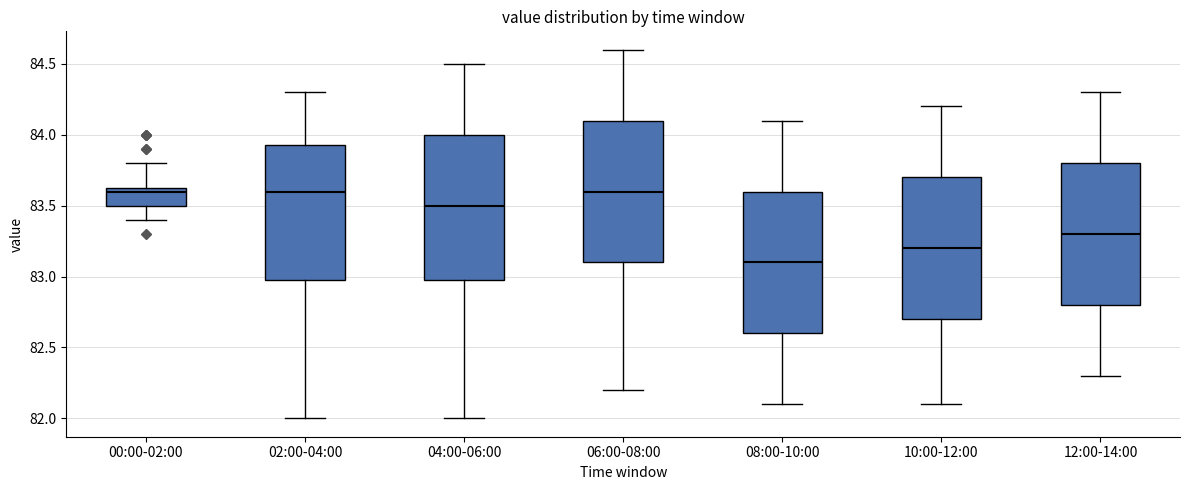

Which box has the lowest median line?

08:00-10:00